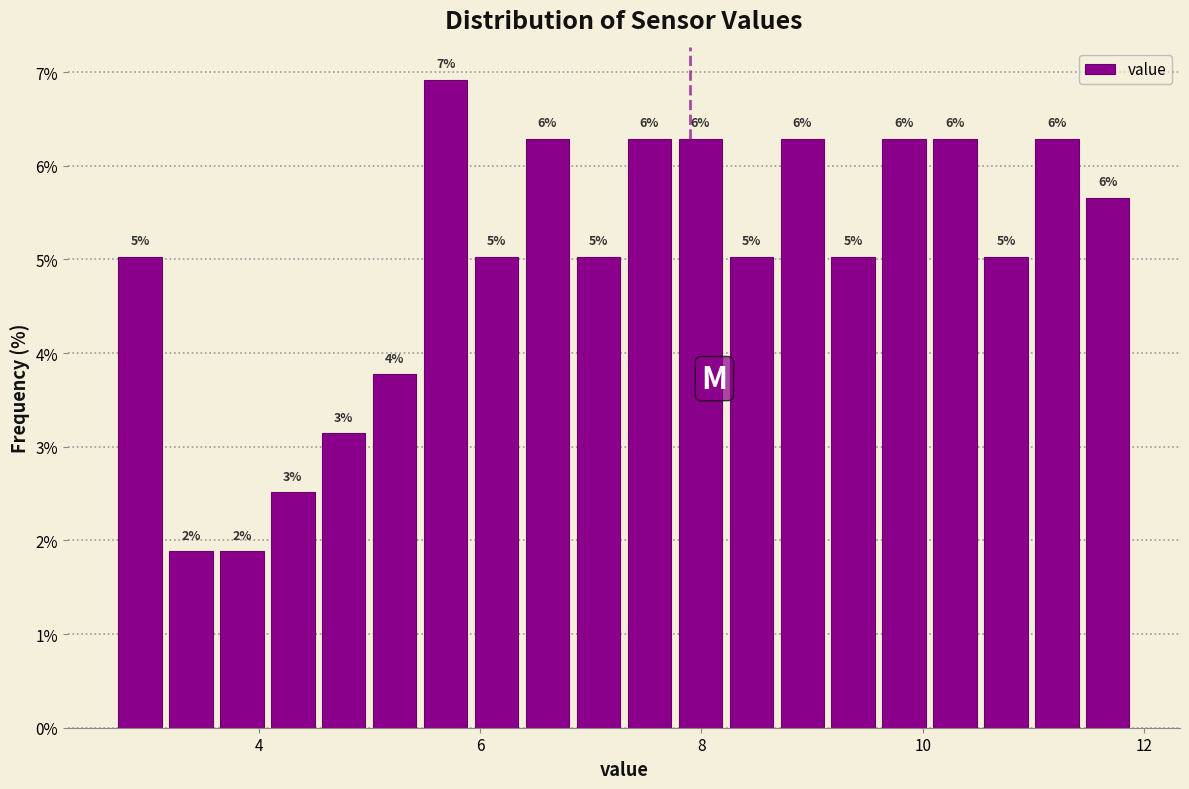

Around what value on the x-axis is the tallest bar? Give the approximate position of its centre, as read against the axis.

5.6